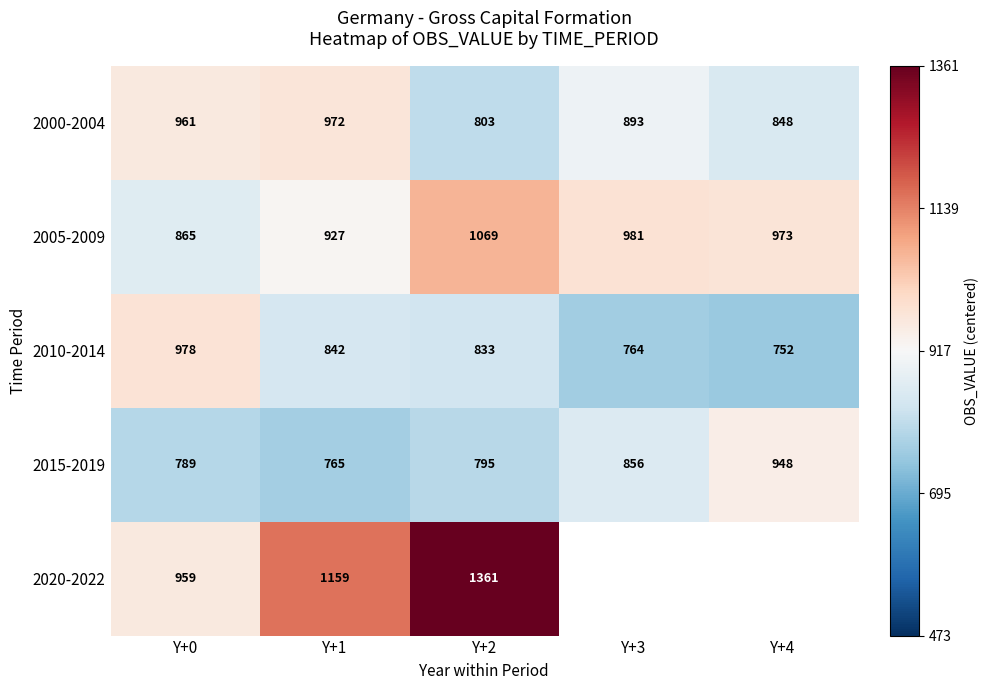

Rank the categories by 2005-2009 value from lowest to highest.

Y+0, Y+1, Y+4, Y+3, Y+2